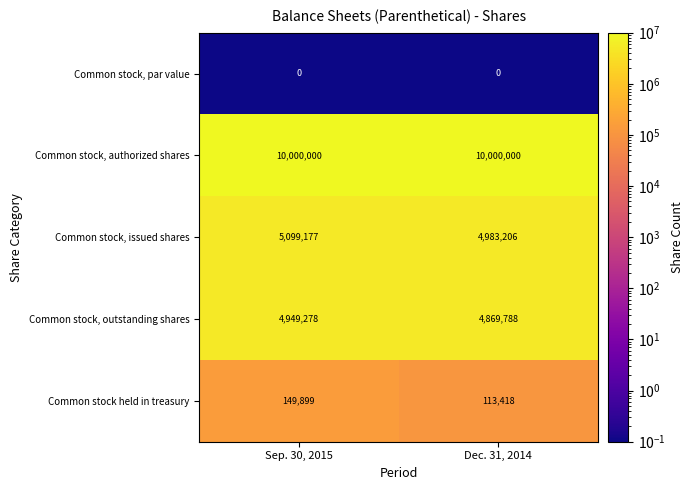

What is the total value across all series at Sep. 30, 2015?

20198354